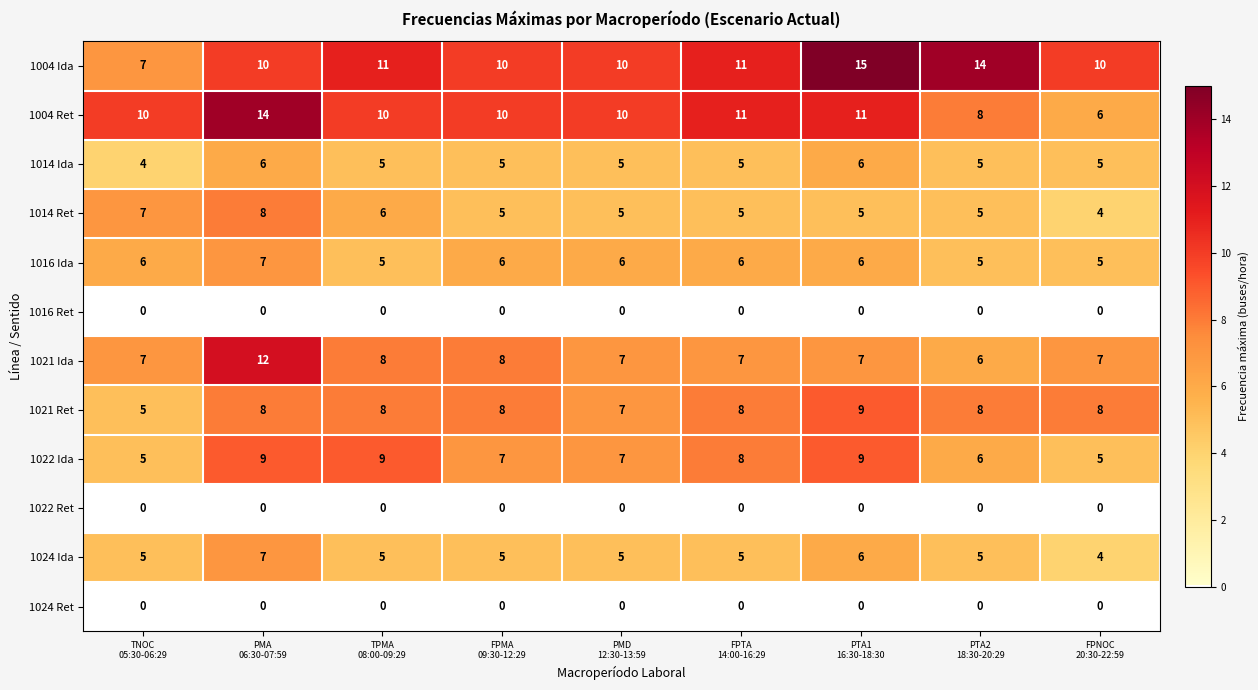

What is the maximum value shown in the chart?

15